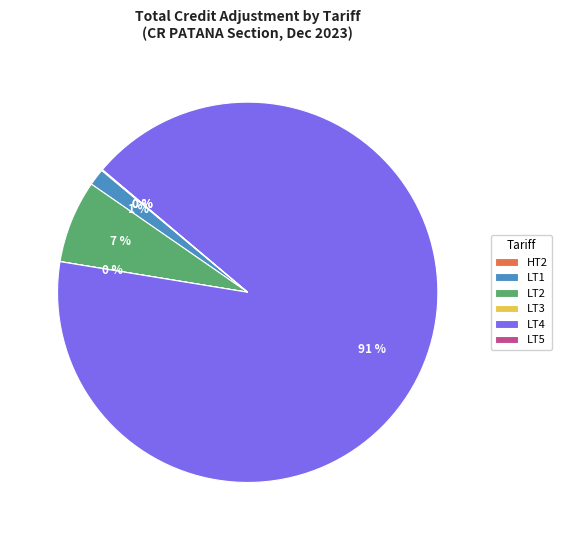

To the nearest percent, what is the combined percentage of LT4 and LT1?

93%